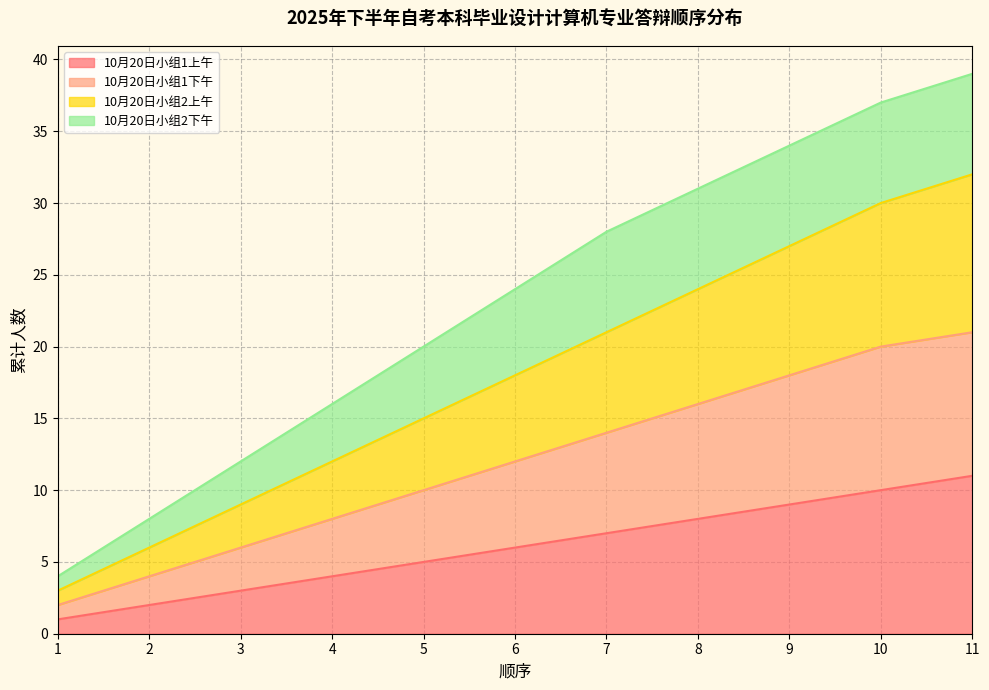

Is it true that 10月20日小组1上午 equals 7 at 7?

True